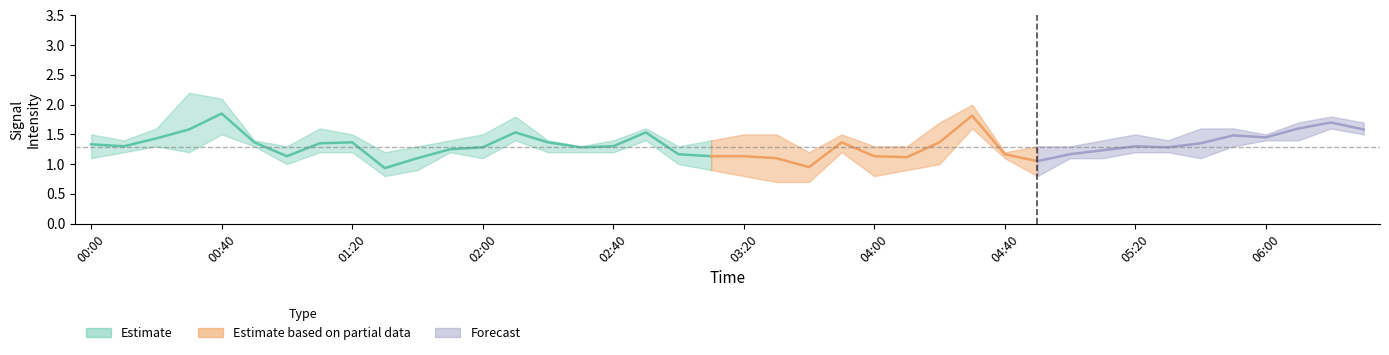

What is the maximum value for 1.258?

2.1